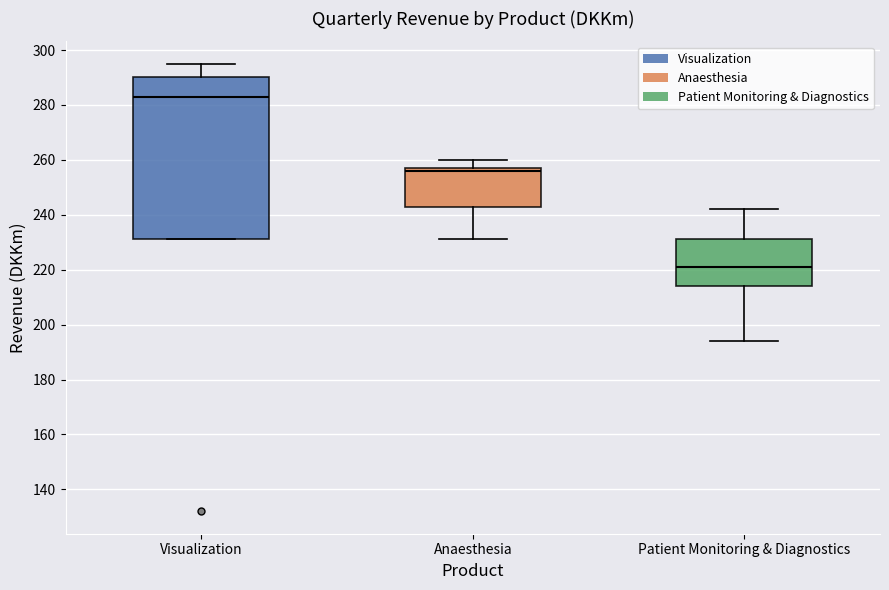

Reading left to right, read every box against the y-axis: the position of its median line, the range the box covers, and the ends of its whiskers. The values are not printed on the chart, so give them approximately, as read against the axis.

Visualization: median 284, box 232 to 290, whiskers 232 to 296
Anaesthesia: median 256, box 244 to 258, whiskers 232 to 260
Patient Monitoring & Diagnostics: median 222, box 214 to 232, whiskers 194 to 242